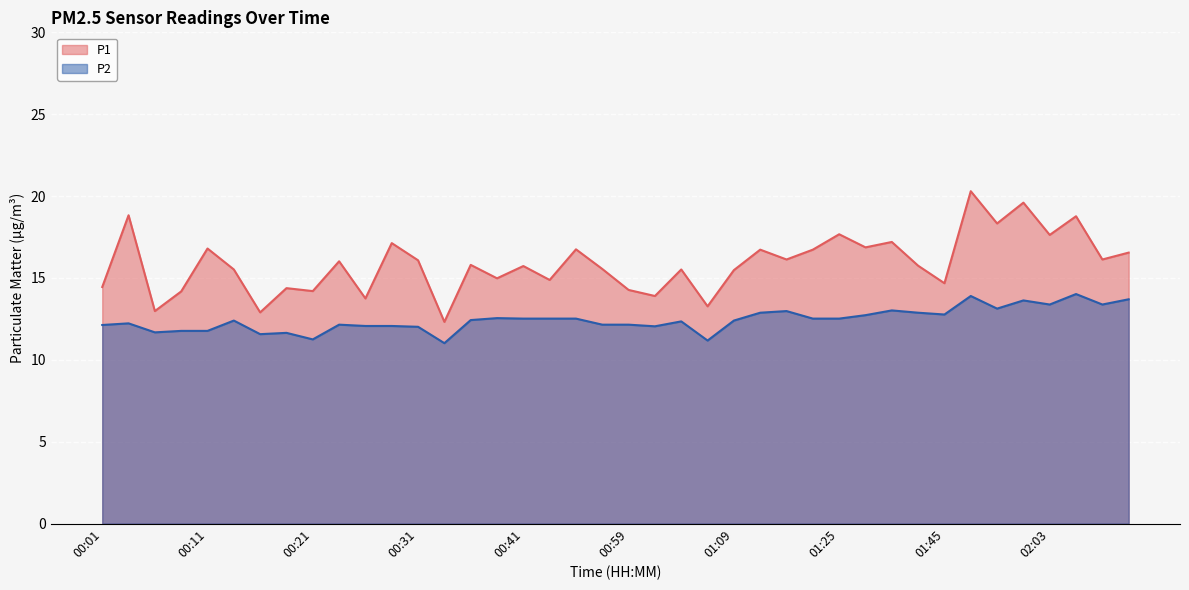

What is the difference between the second highest and minimum values in the P1 series?

7.3